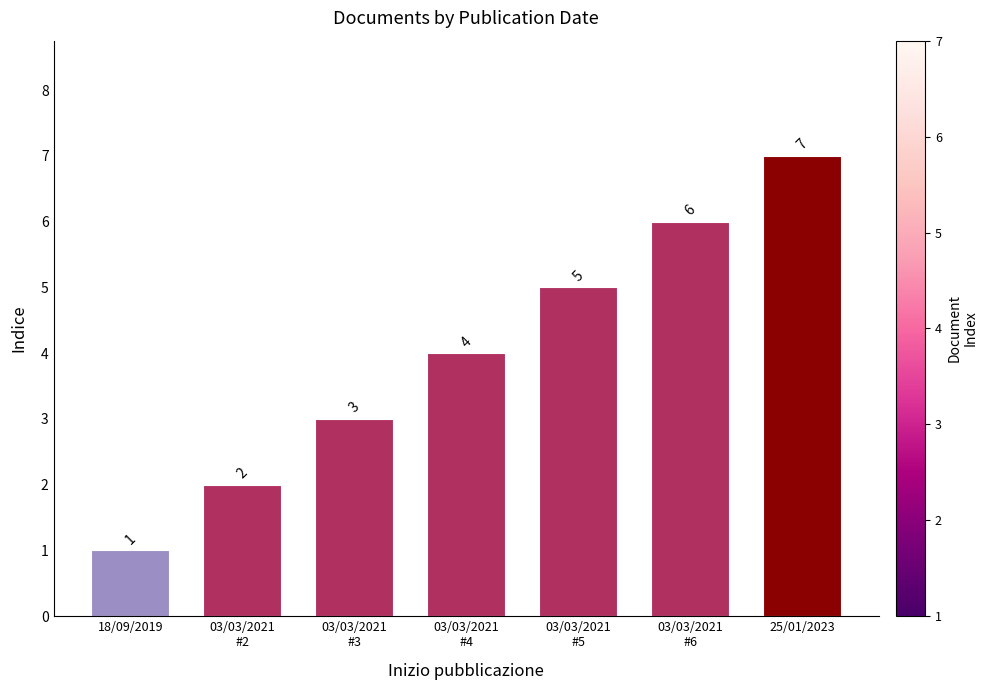

Reading right to left, extract all data points from this chart.

25/01/2023=7	03/03/2021
#6=6	03/03/2021
#5=5	03/03/2021
#4=4	03/03/2021
#3=3	03/03/2021
#2=2	18/09/2019=1